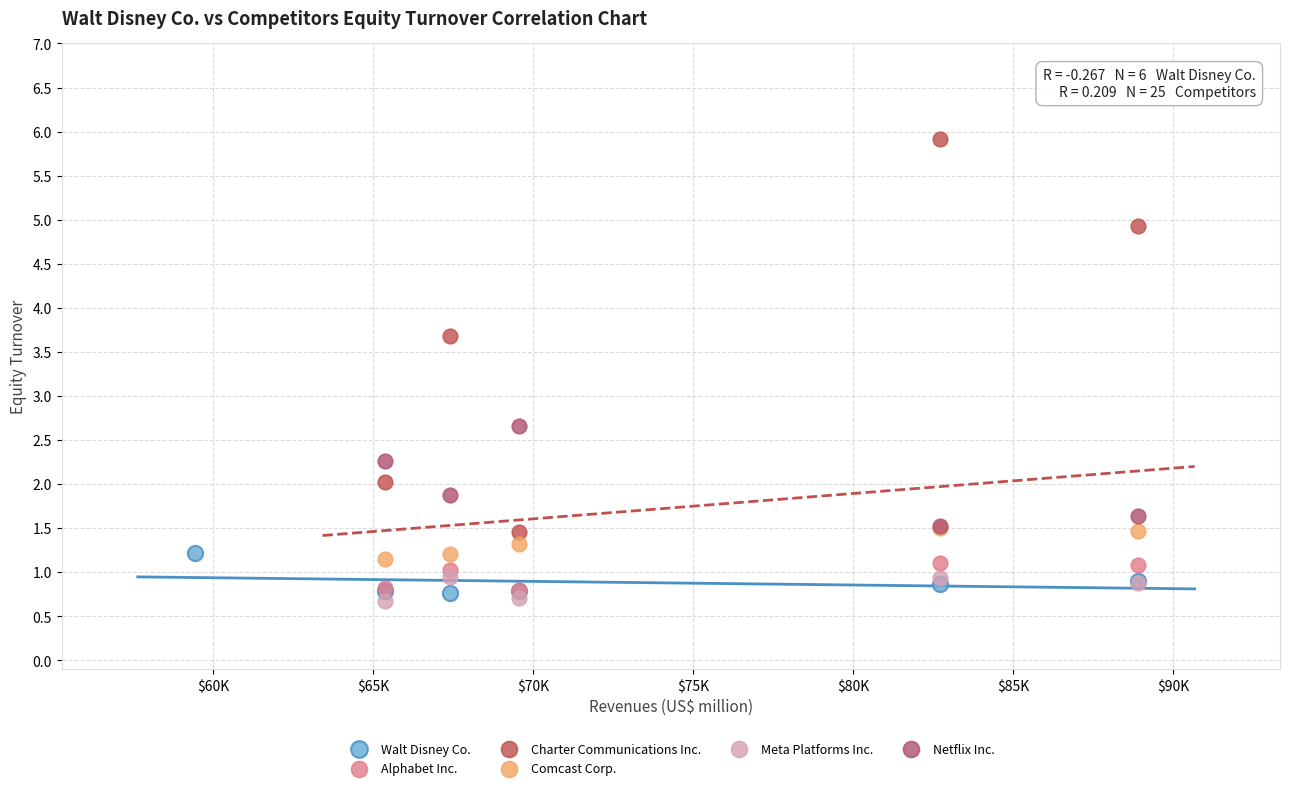

Which series contains the highest Y value?

Charter Communications Inc.